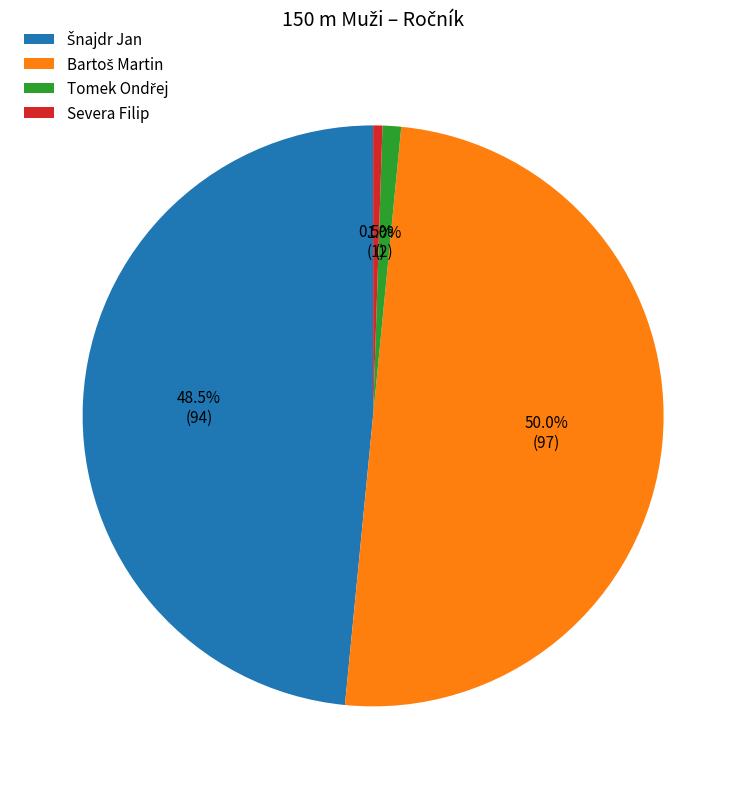

How many segments does this pie chart have?

4